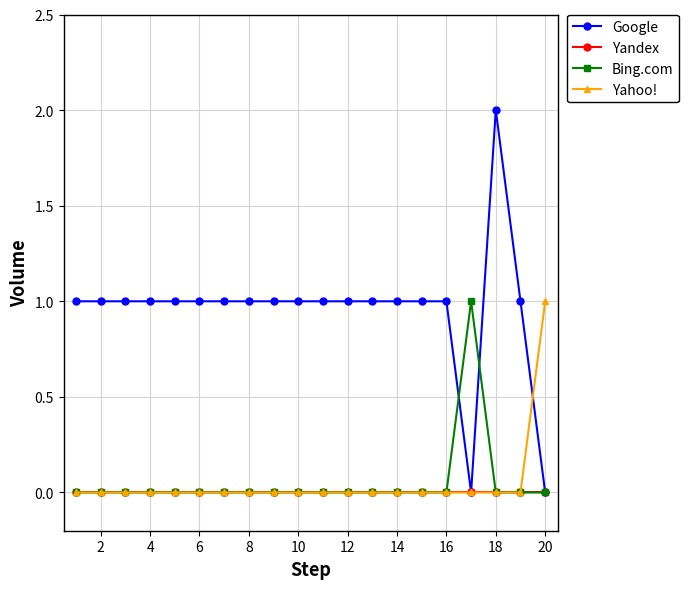

Which series has the largest total across all categories?

Google